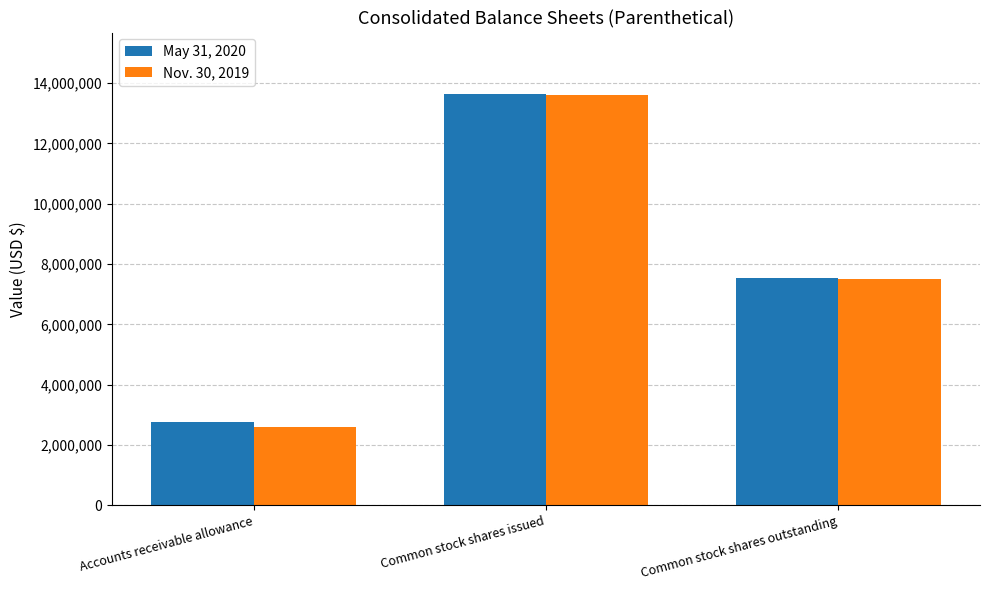

Read the May 31, 2020 value at Common stock shares outstanding, to the nearest 50.

7545600